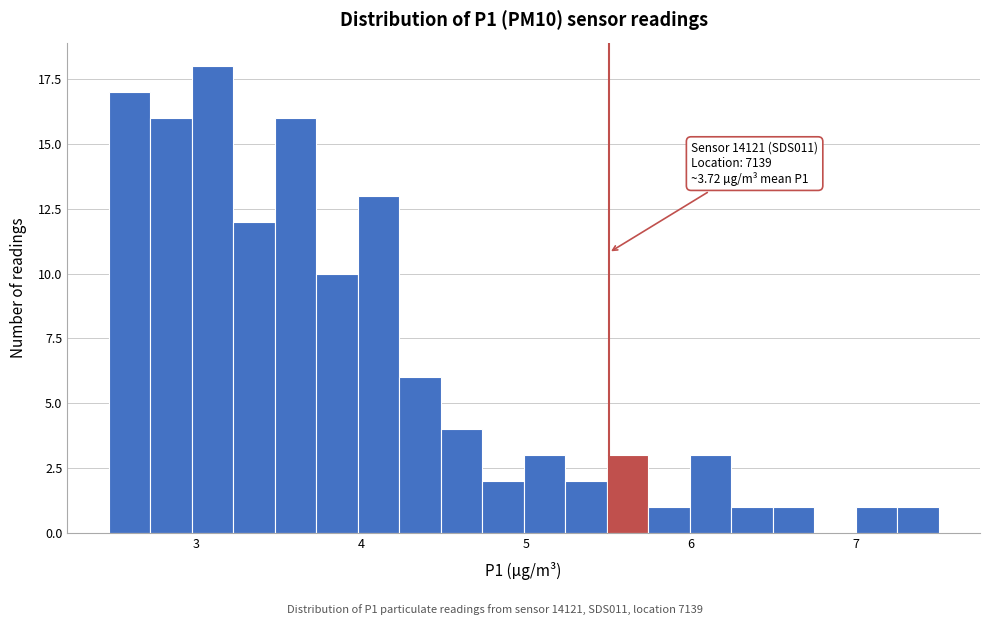

Read against the x-axis, roughly where is the centre of the tallest bar?

3.1